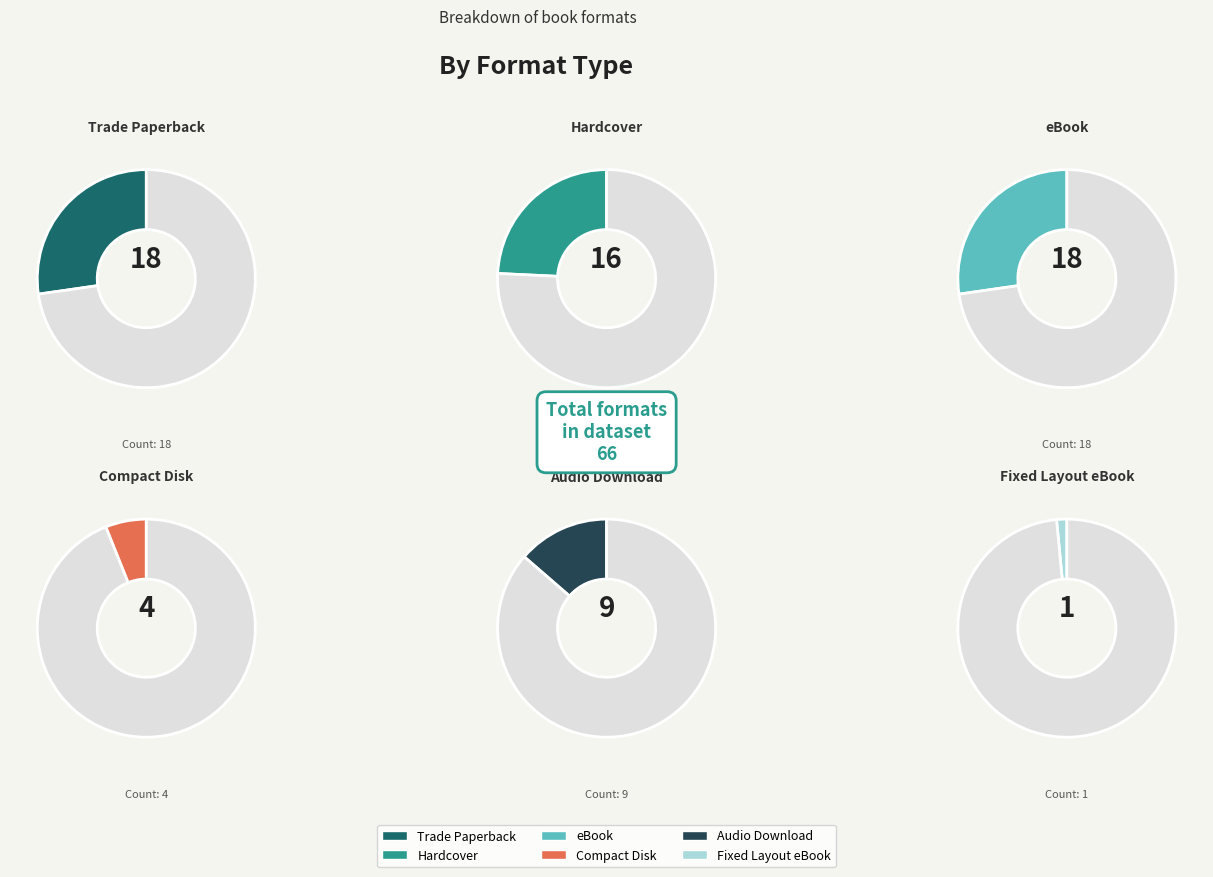

What is the ratio of the value at Trade Paperback to the value at Hardcover?

1.1